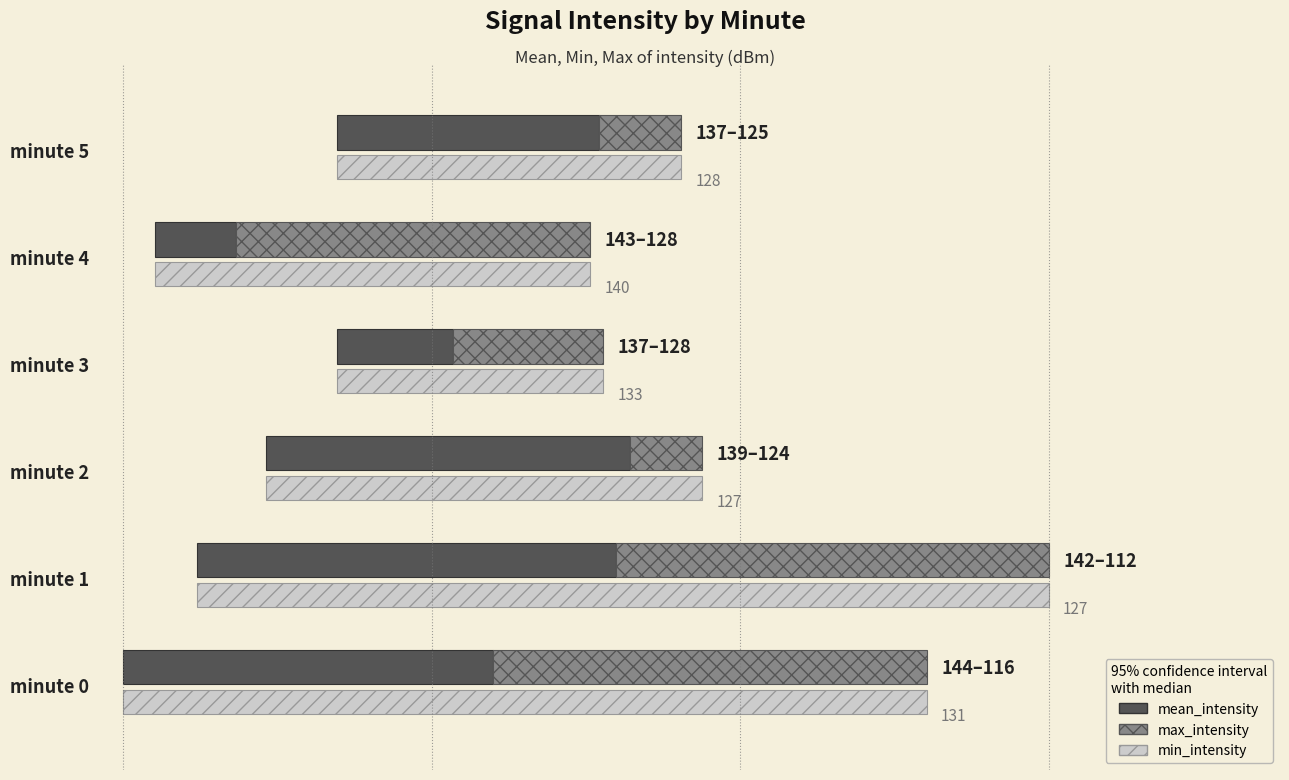

What is the value of the min_intensity bar at the 6th from the left?

11.8